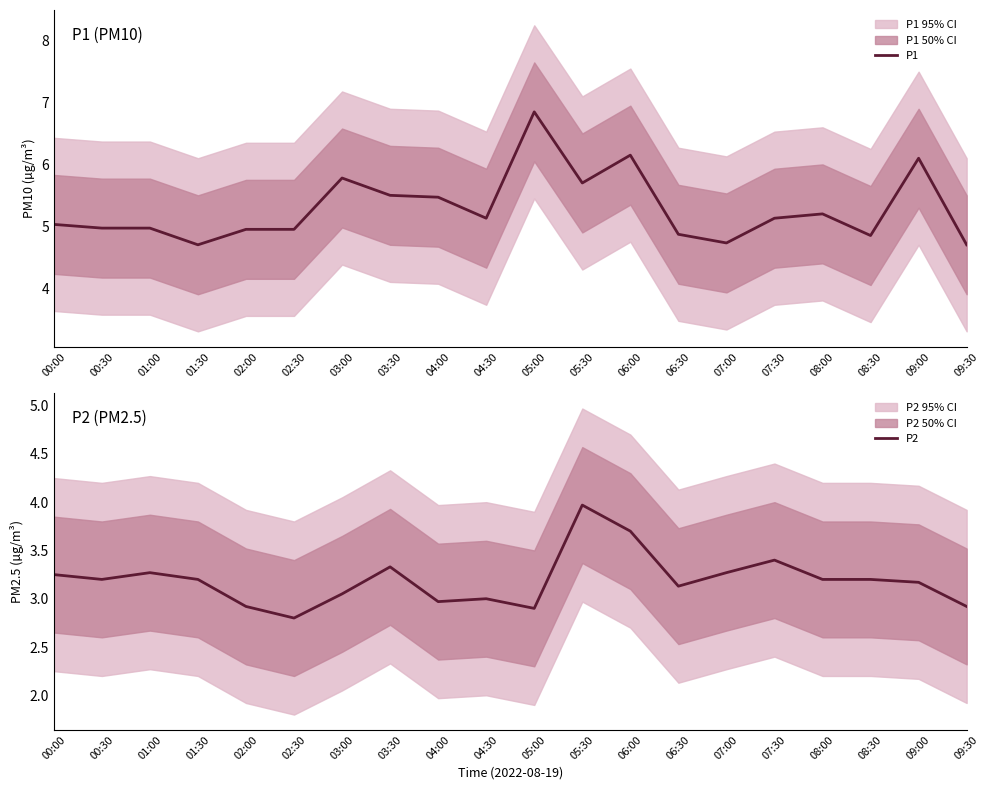

What is the total value across all series at 08:30?

8.1